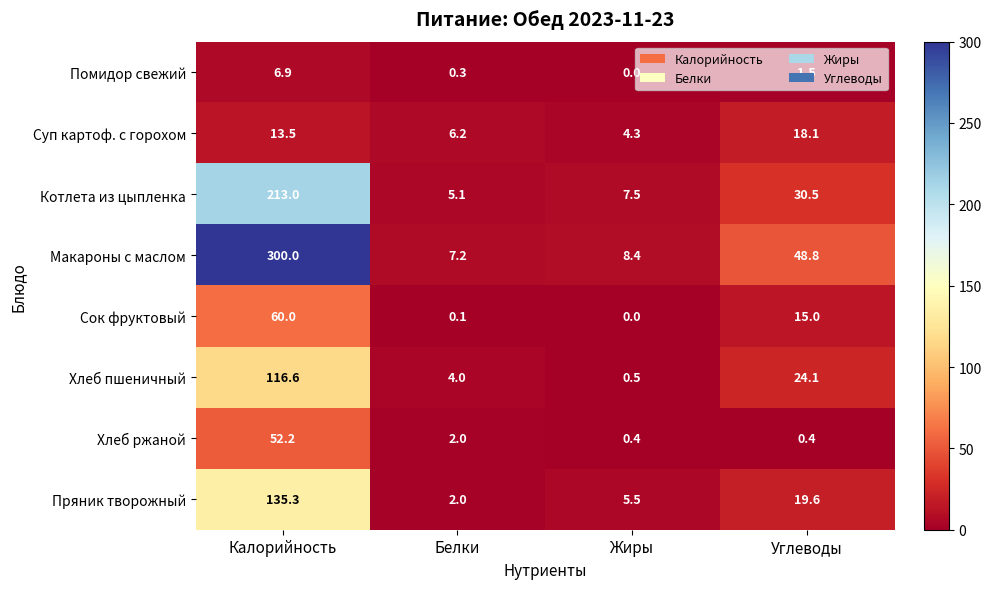

Which series changed the most between Калорийность and Жиры?

Макароны с маслом